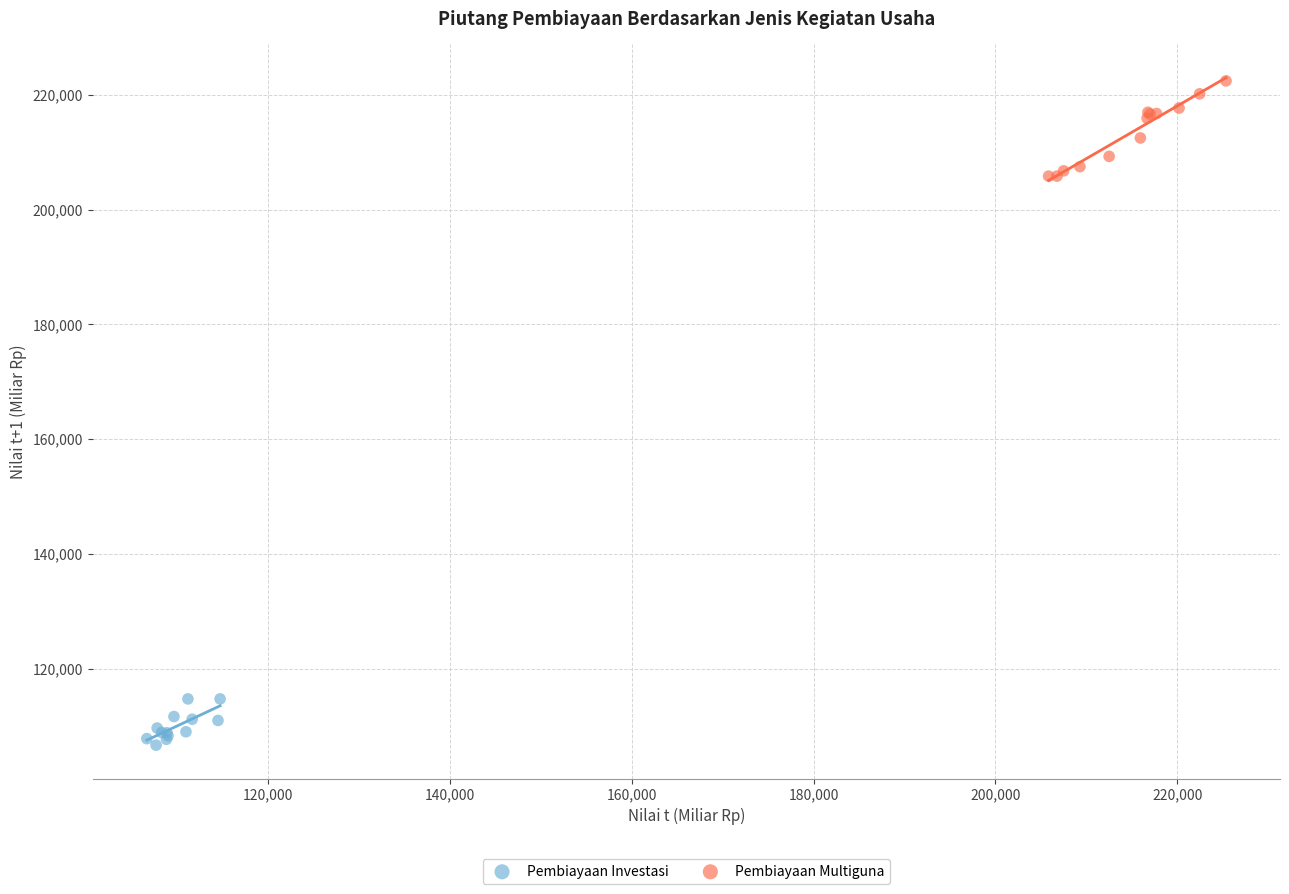

Which series reaches the maximum Y coordinate?

Pembiayaan Multiguna